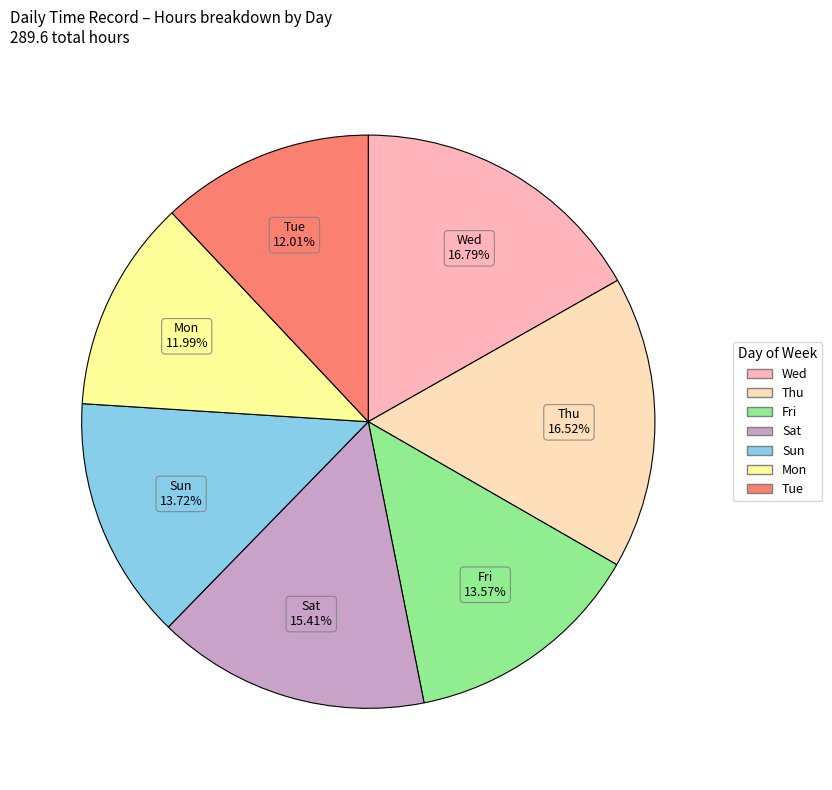

To the nearest percent, what is the difference between the largest and smallest slice percentages?

5%